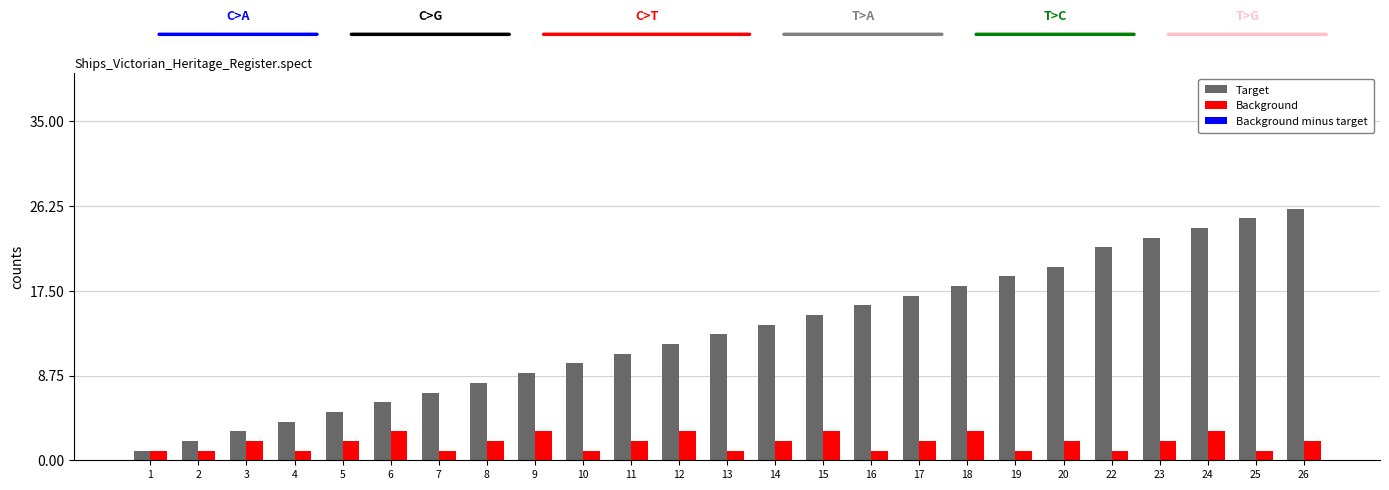

Is the value of Background at 13 greater than the value of Target at 11?

No